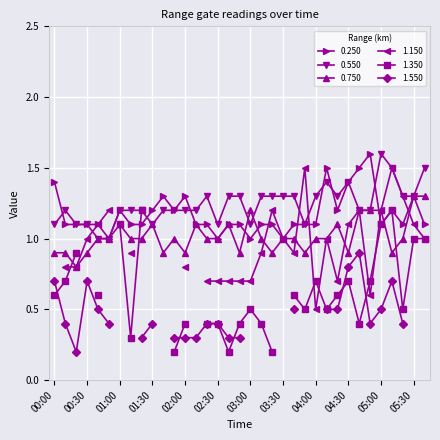

What is the minimum value for 0.250?

1.0